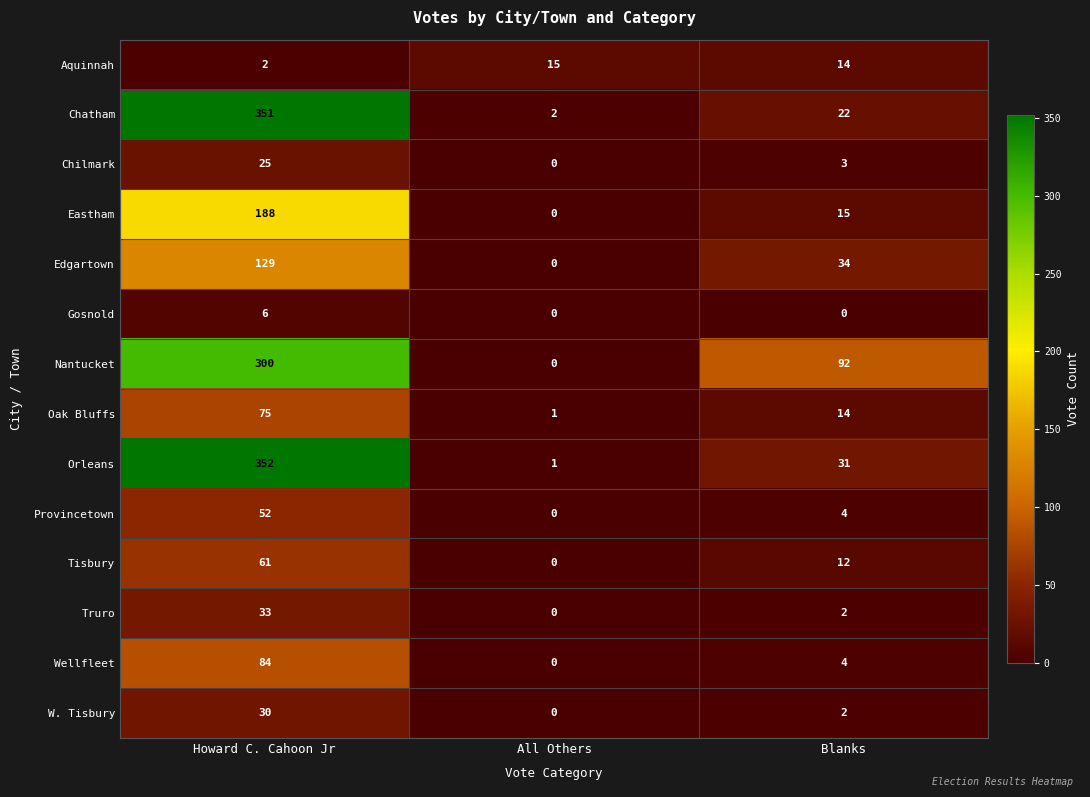

How many data points does each series have?

3